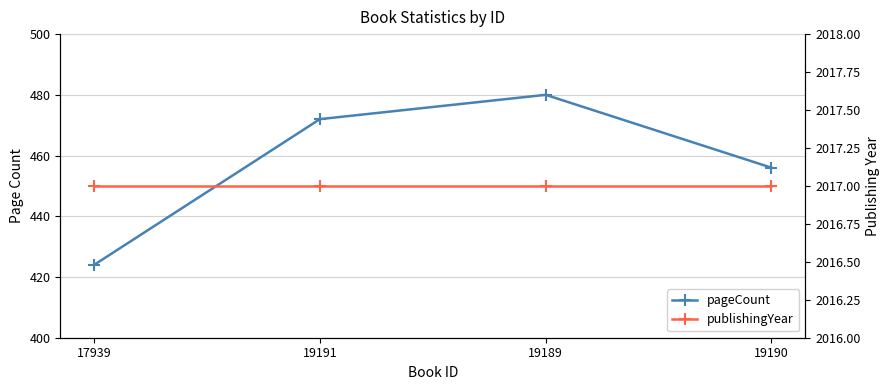

Is the value of pageCount at 19191 greater than the value of publishingYear at 19191?

No